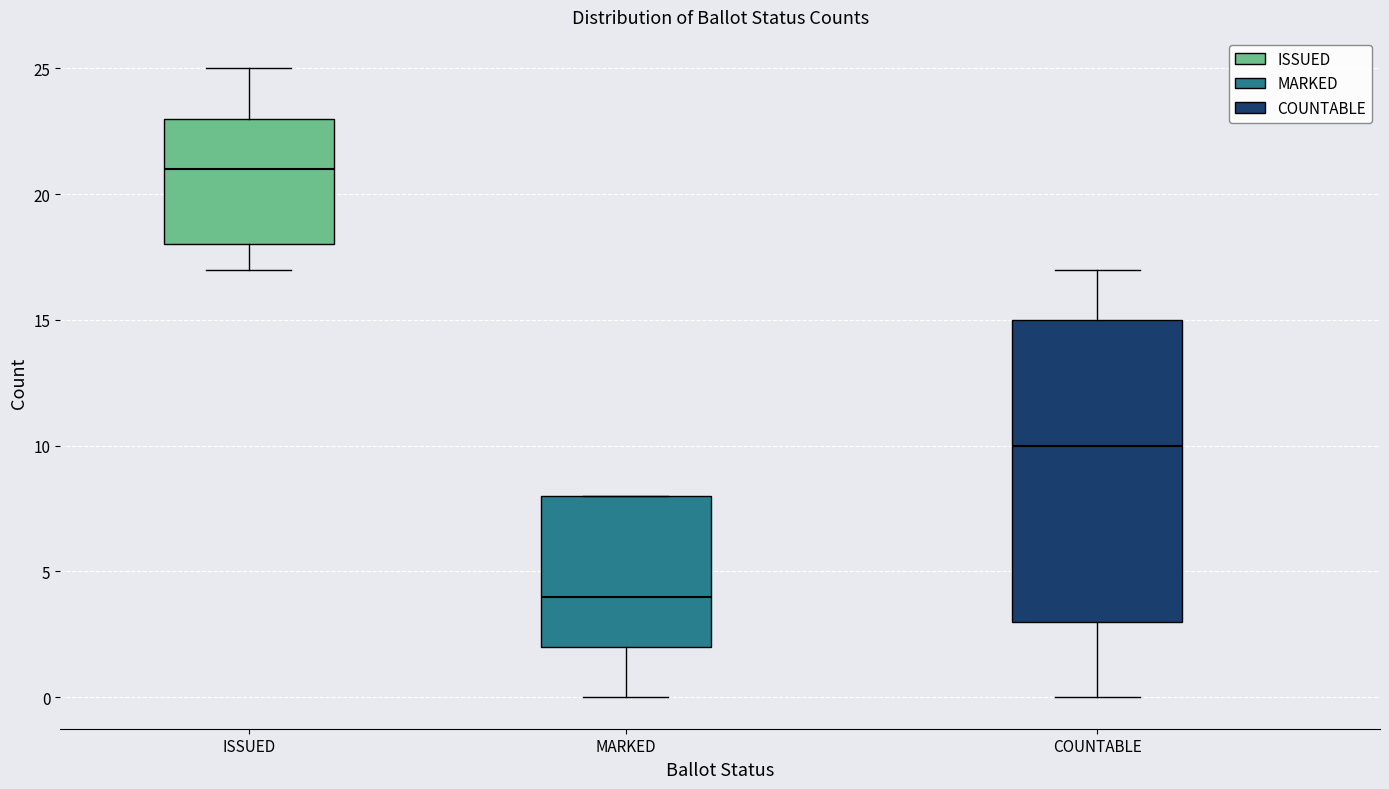

Reading left to right, read every box against the y-axis: the position of its median line, the range the box covers, and the ends of its whiskers. The values are not printed on the chart, so give them approximately, as read against the axis.

ISSUED: median 21, box 18 to 23, whiskers 17 to 25
MARKED: median 4, box 2 to 8, whiskers 0 to 8
COUNTABLE: median 10, box 3 to 15, whiskers 0 to 17